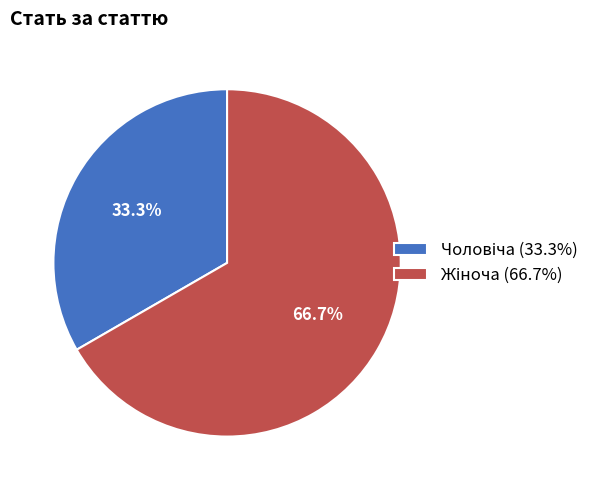

Is there any slice that represents more than half of the pie?

Yes